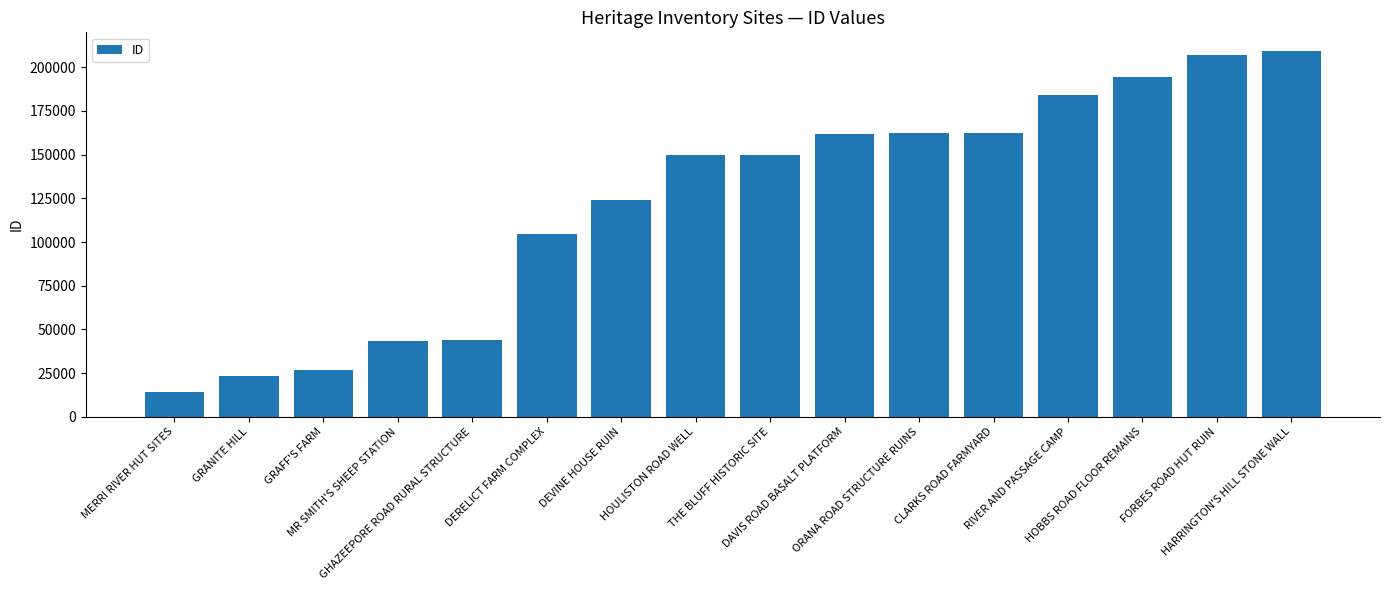

What is the average value?

122601